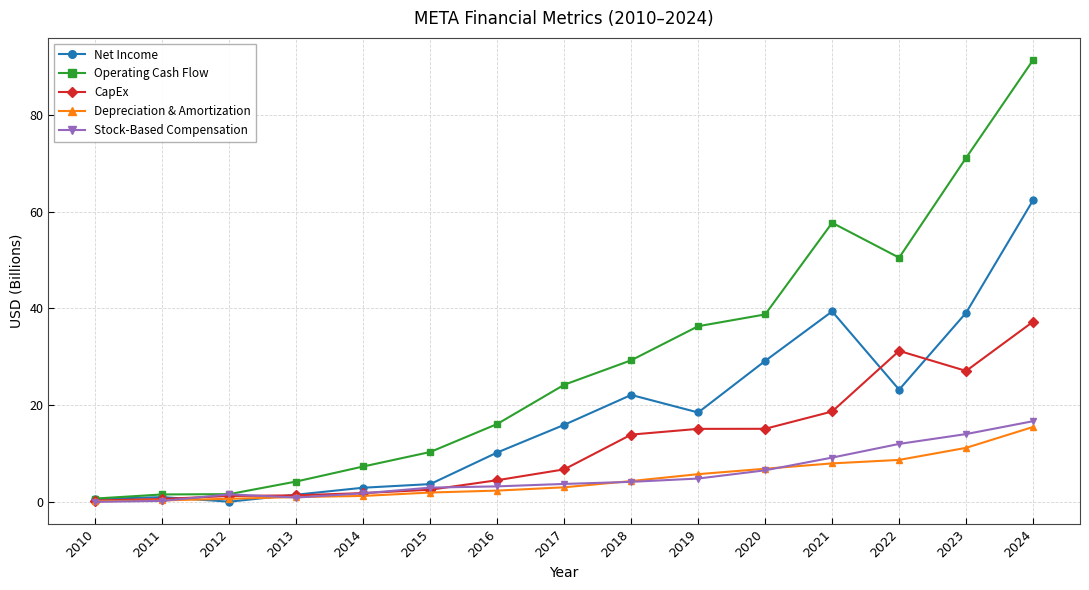

What is the sum of the CapEx values at 2022 and 2024?

68.5